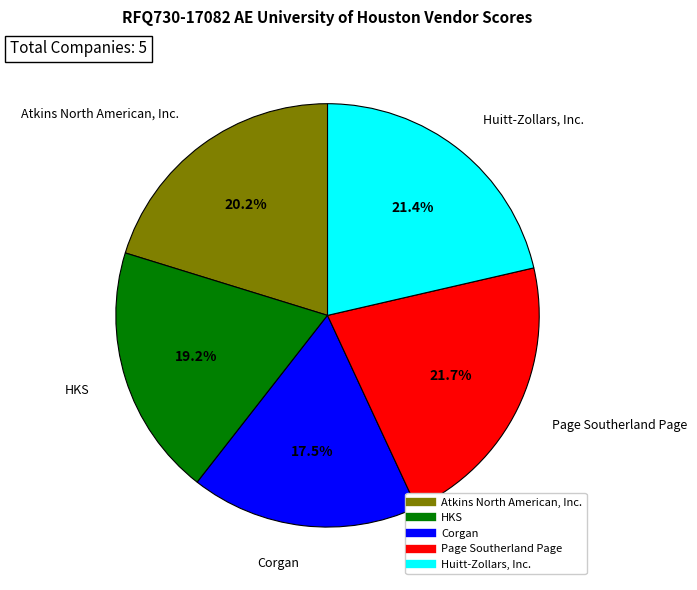

To the nearest percent, what is the combined percentage of HKS and Page Southerland Page?

41%